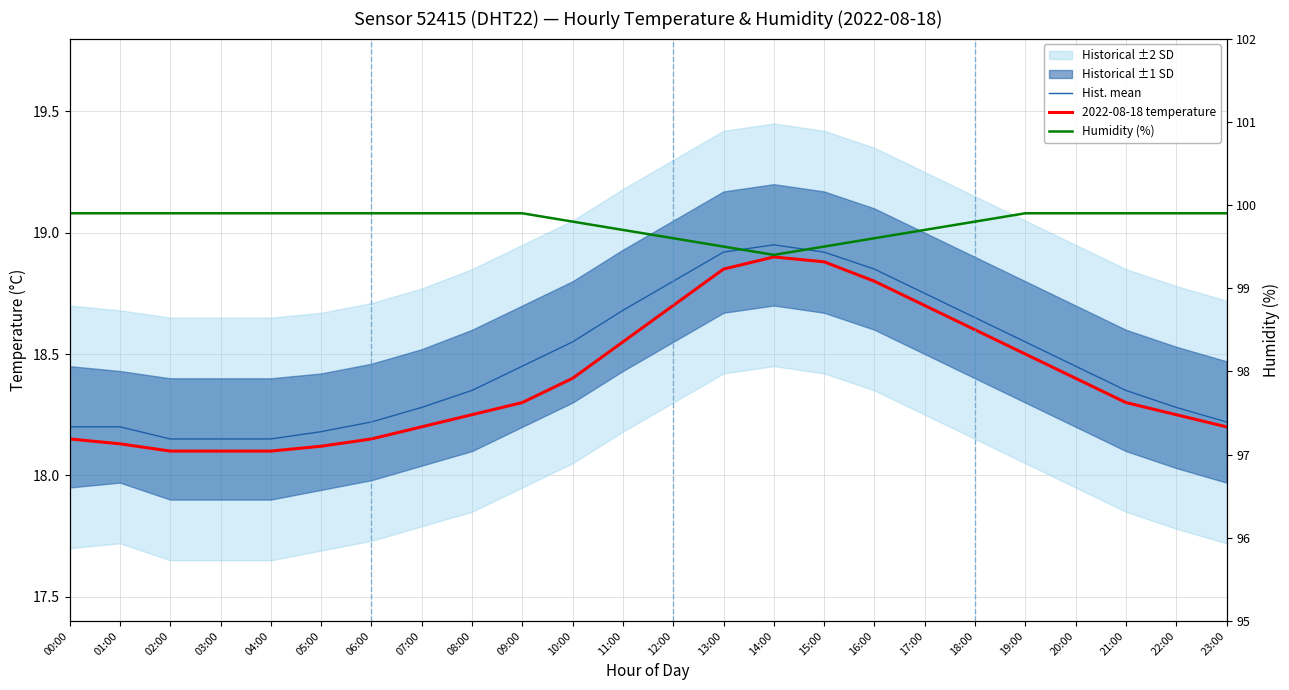

Is this an area chart (filled region under the line)?

No